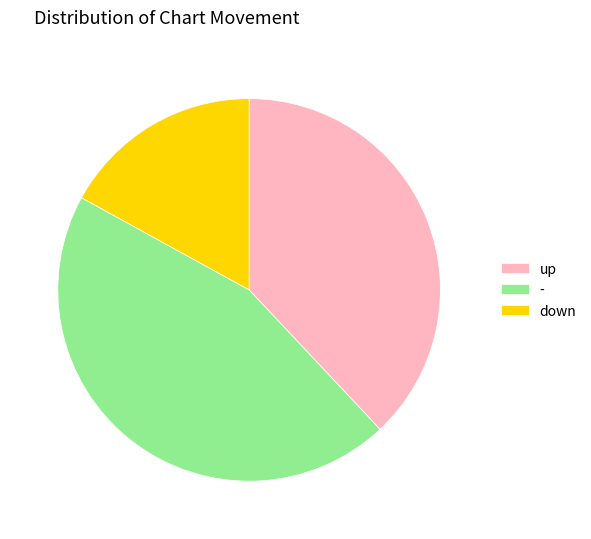

Approximately how many times larger is the value at down compared to up?

0.4